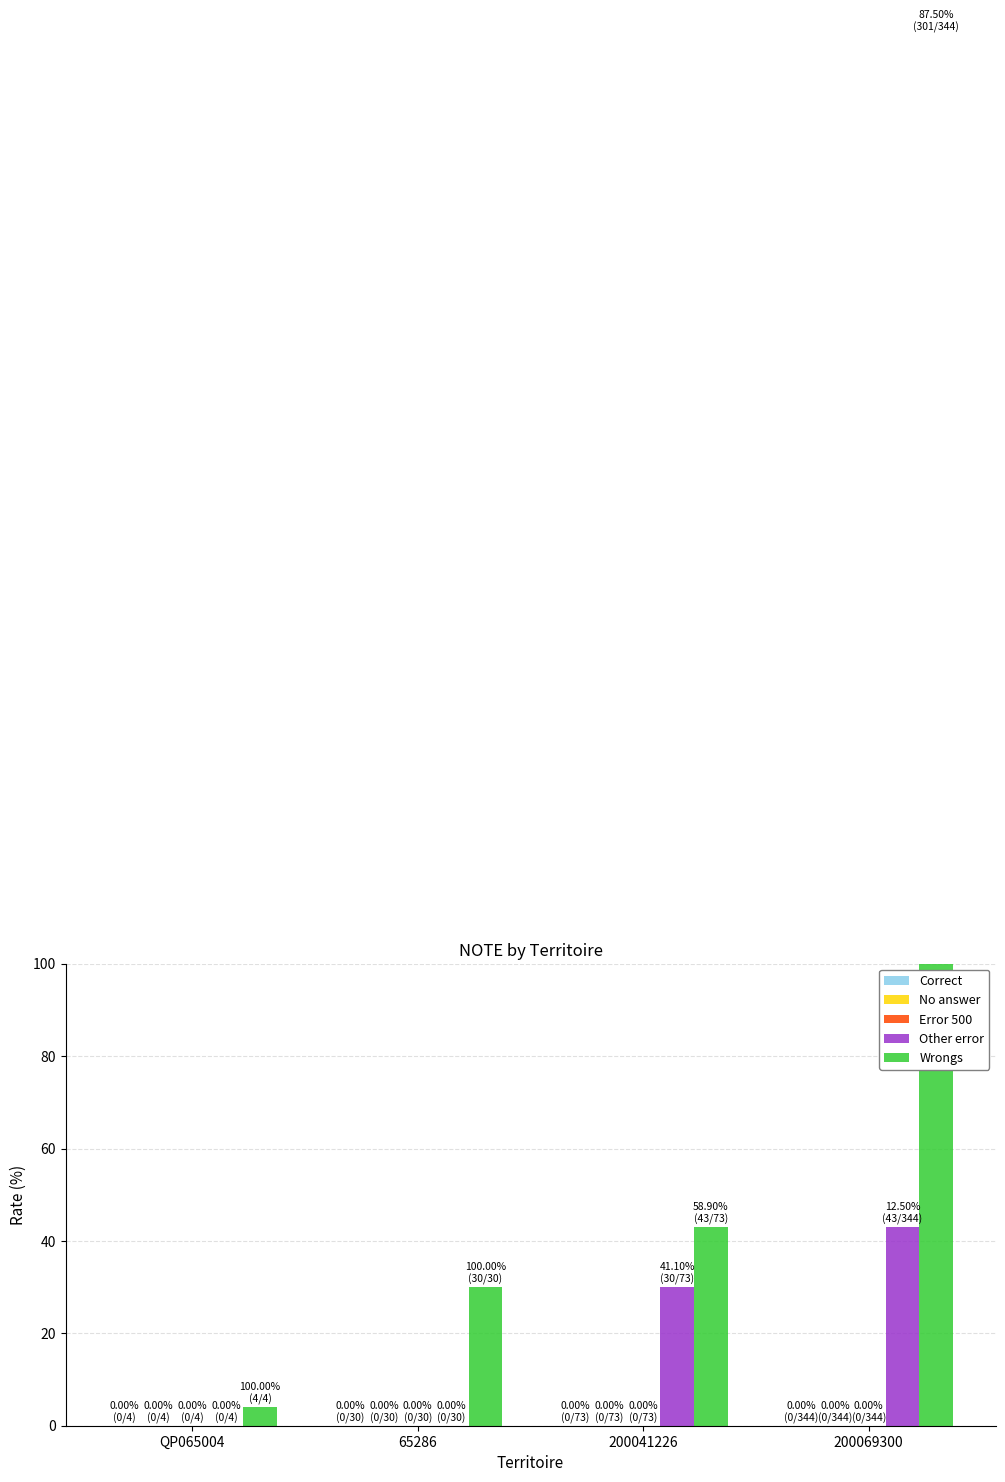

What are all the series names shown in the legend?

Correct, No answer, Error 500, Other error, Wrongs